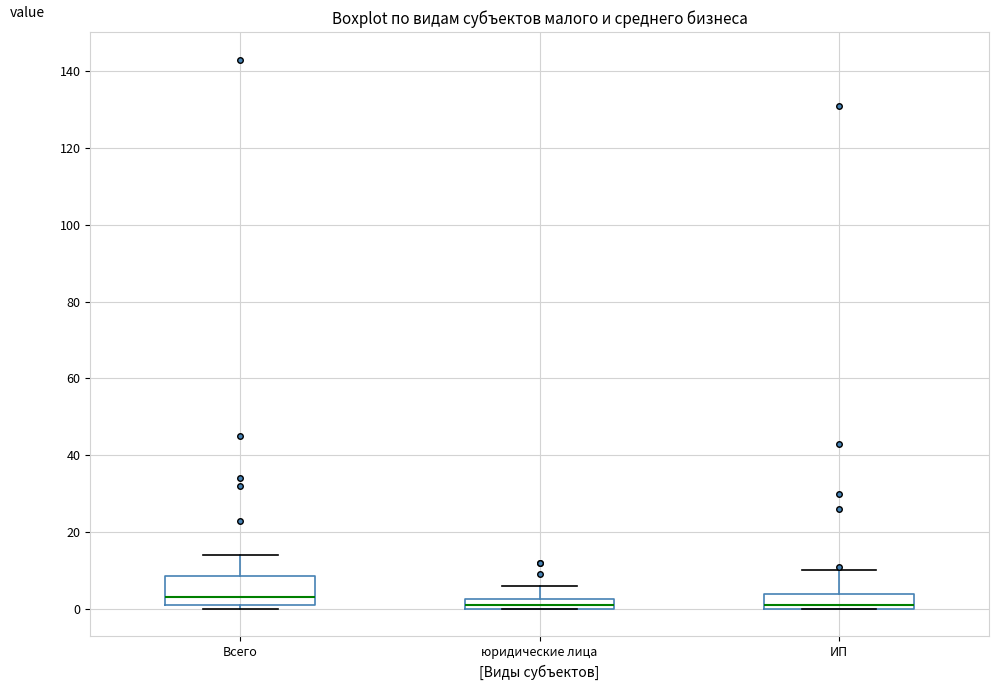

Where is the upper edge of the box for юридические лица on the y-axis? The values are not printed on the chart, so give them approximately, as read against the axis.

2